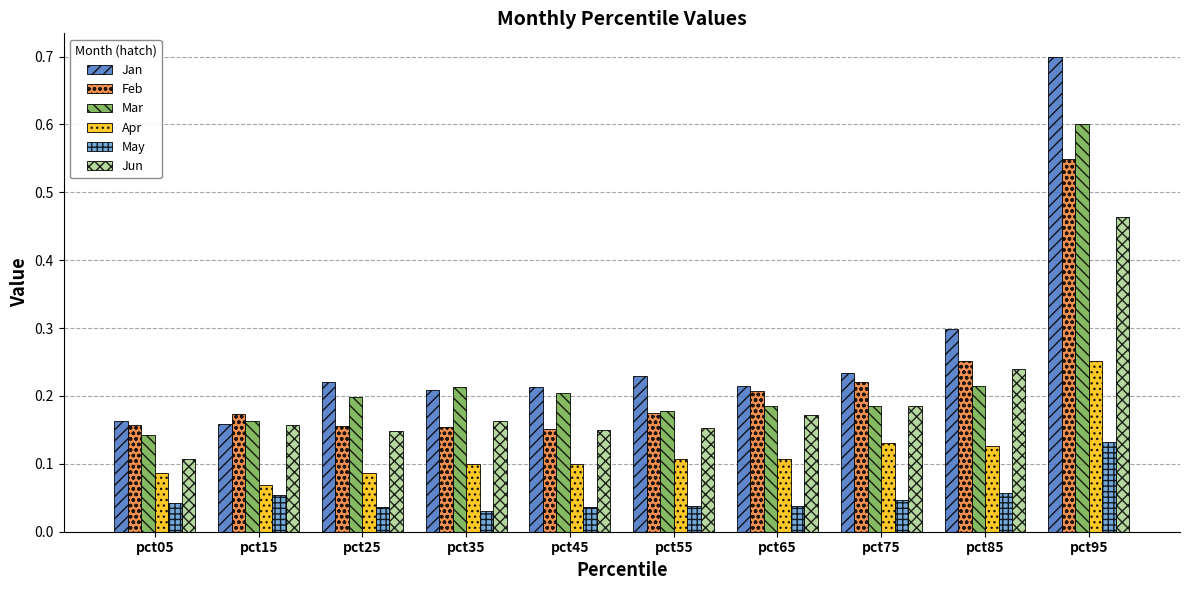

Between pct05 and pct85, which series saw the biggest shift?

Jan